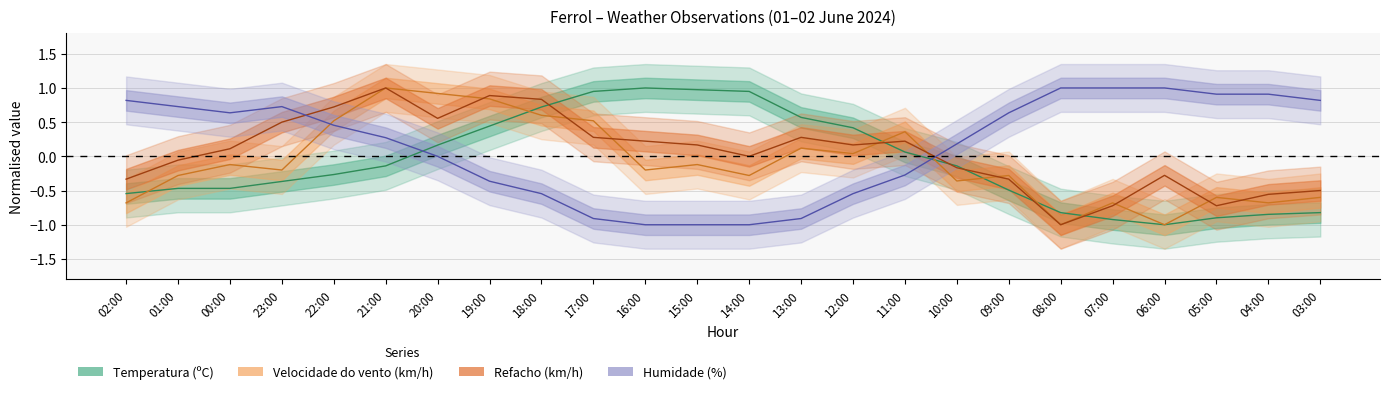

What is the sum of all Velocidade do vento (km/h) values?

-2.2